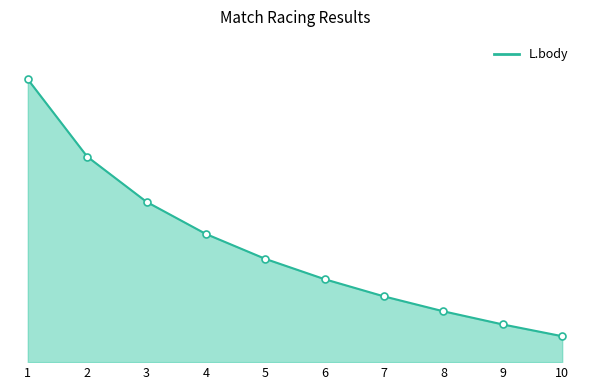

Does the chart display data point markers on the line(s)?

No